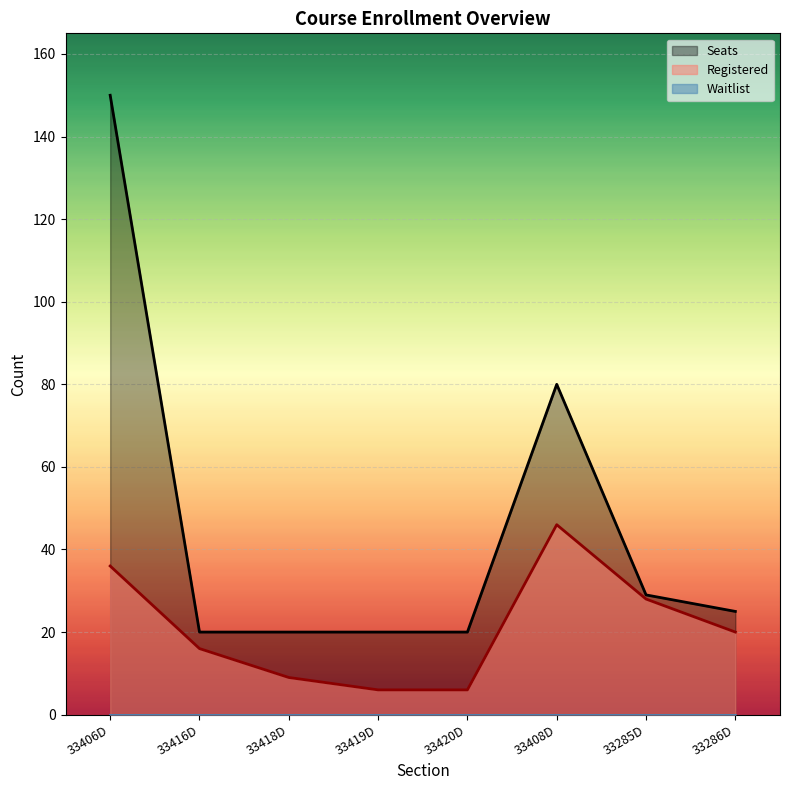

Does the chart display data point markers on the line(s)?

No